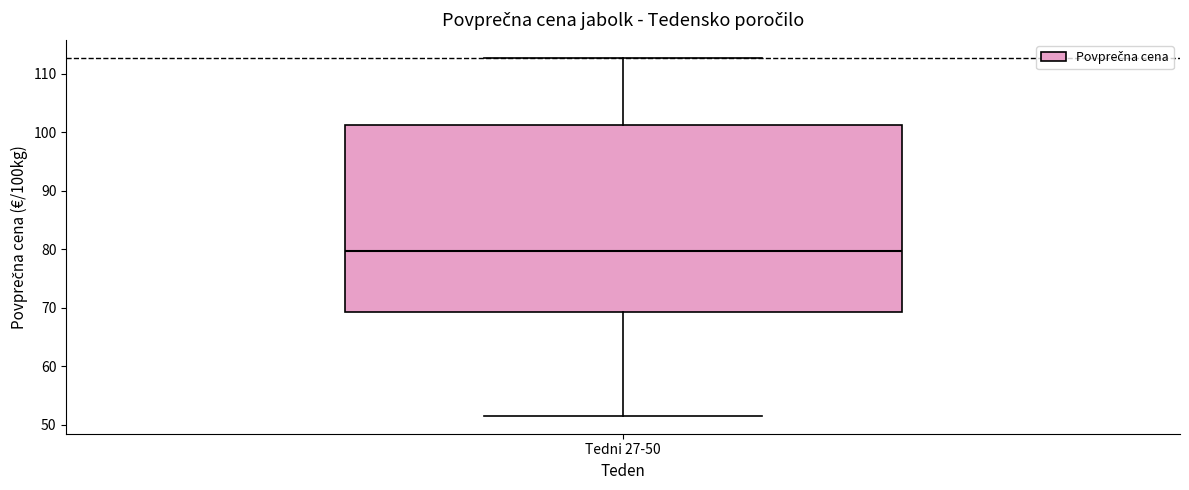

Where is the lower edge of the box for Tedni 27-50 on the y-axis? The values are not printed on the chart, so give them approximately, as read against the axis.

69